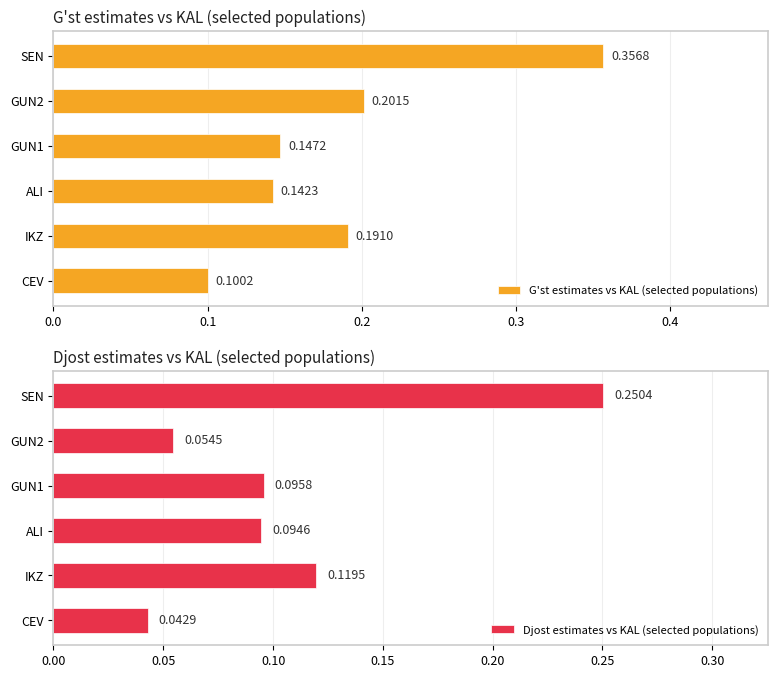

How many Djost estimates vs KAL (selected populations) values are between 0 and 1?

6